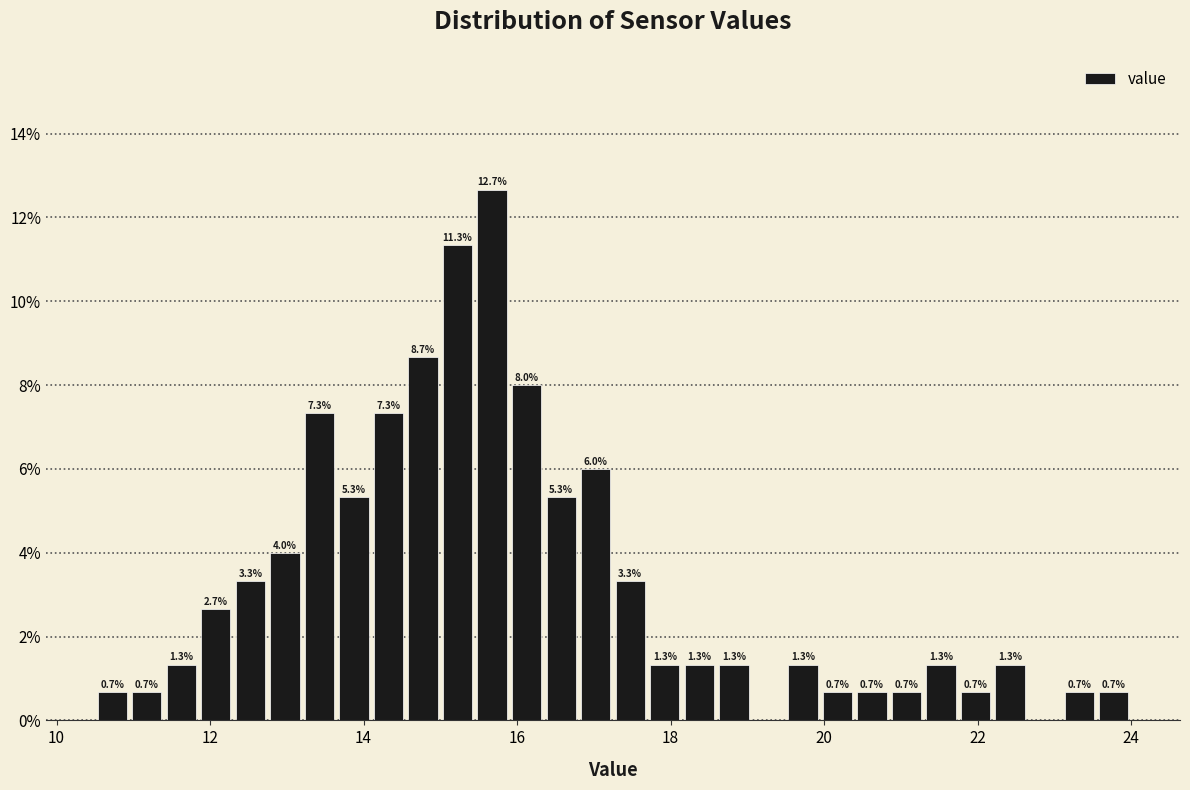

Around what value on the x-axis is the tallest bar? Give the approximate position of its centre, as read against the axis.

15.6